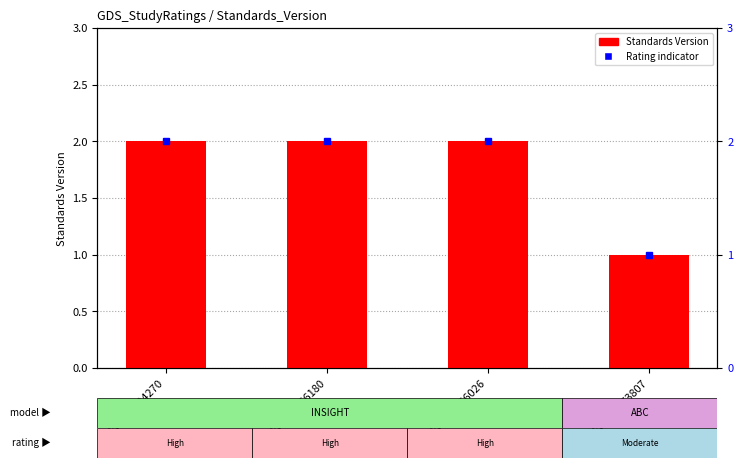

List the labels in order of value, largest first.

WWHV084270, WWHV066180, WWHV056026, WWHV073807